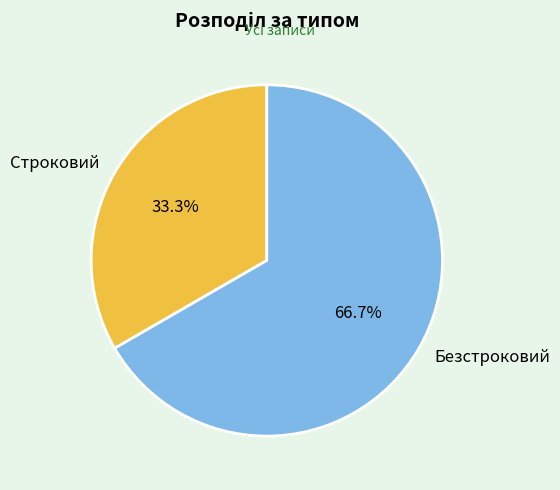

What is the ratio of the value at Строковий to the value at Безстроковий?

0.5